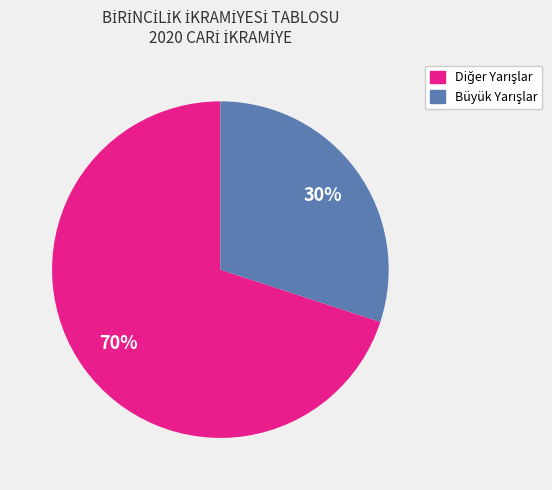

Is there any slice that represents more than half of the pie?

Yes